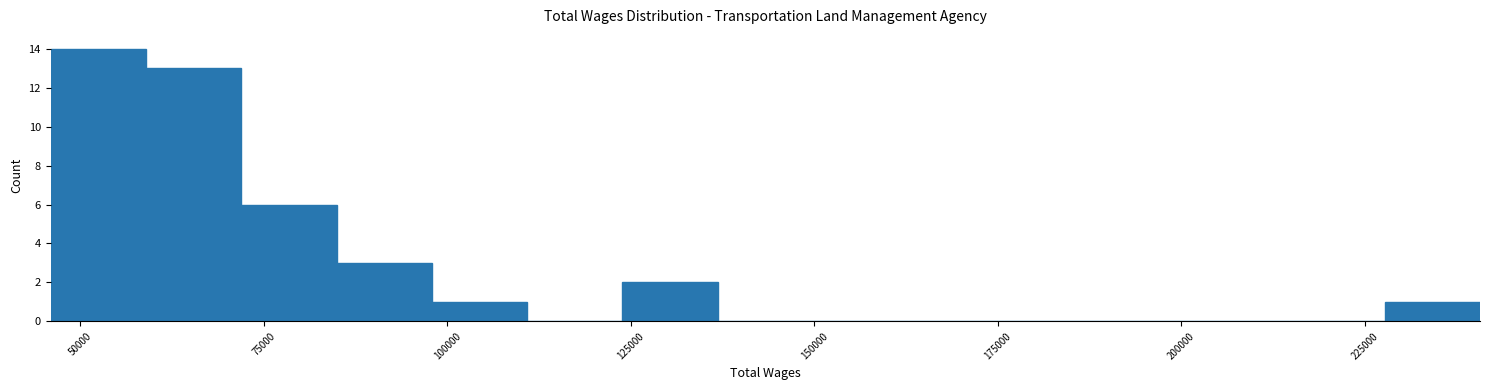

Around what value on the x-axis is the tallest bar? Give the approximate position of its centre, as read against the axis.

50000